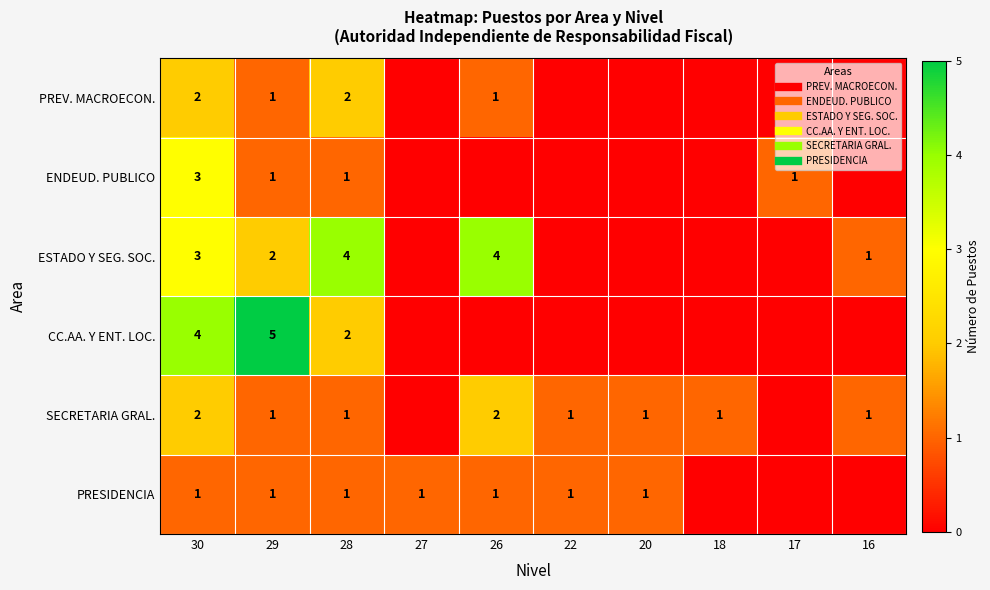

Read the SECRETARIA GRAL. value at 22.

1